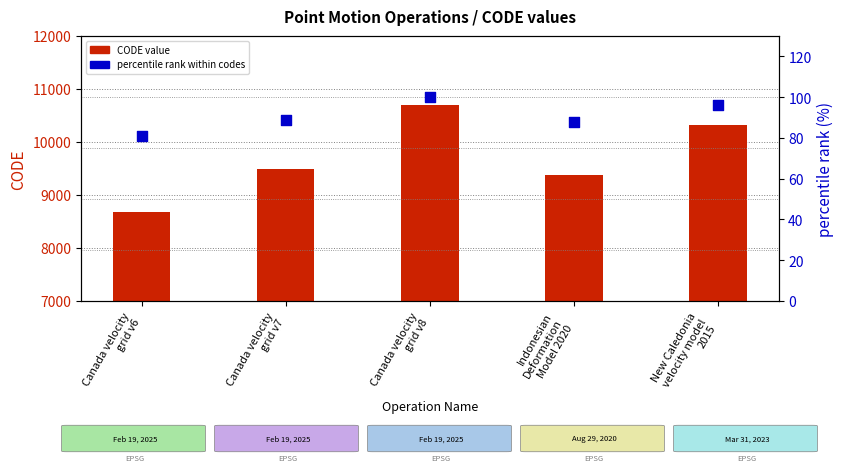

Which series reaches the minimum Y coordinate?

percentile rank within codes